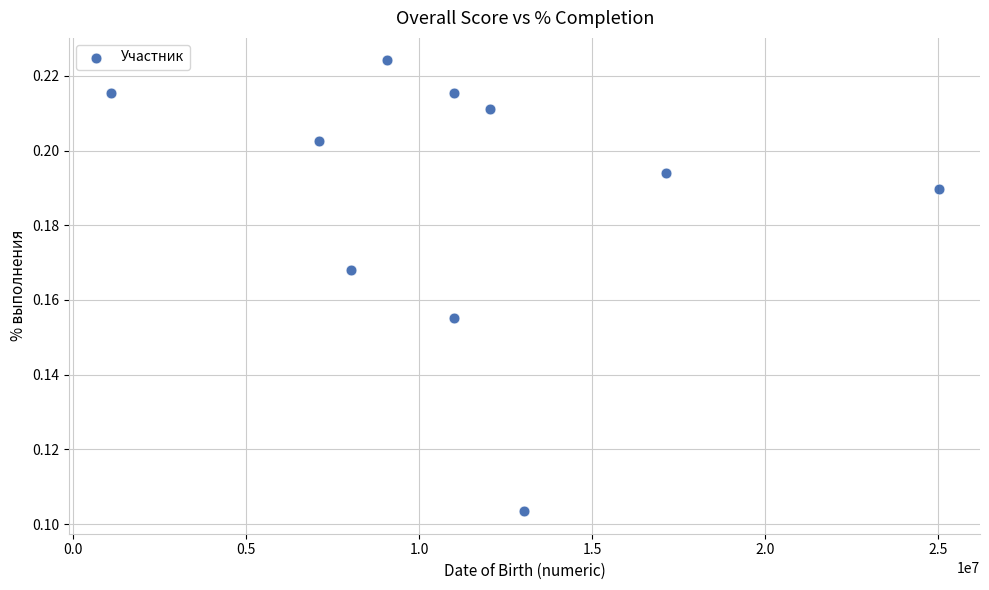

What is the range of X values (max minus min)?

23920001.0